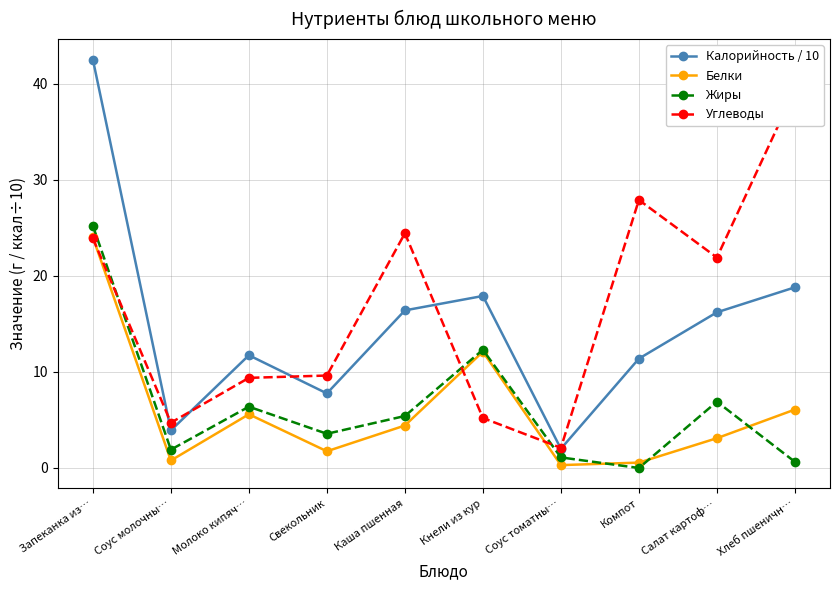

Which series has the largest range (max minus min)?

Калорийность / 10